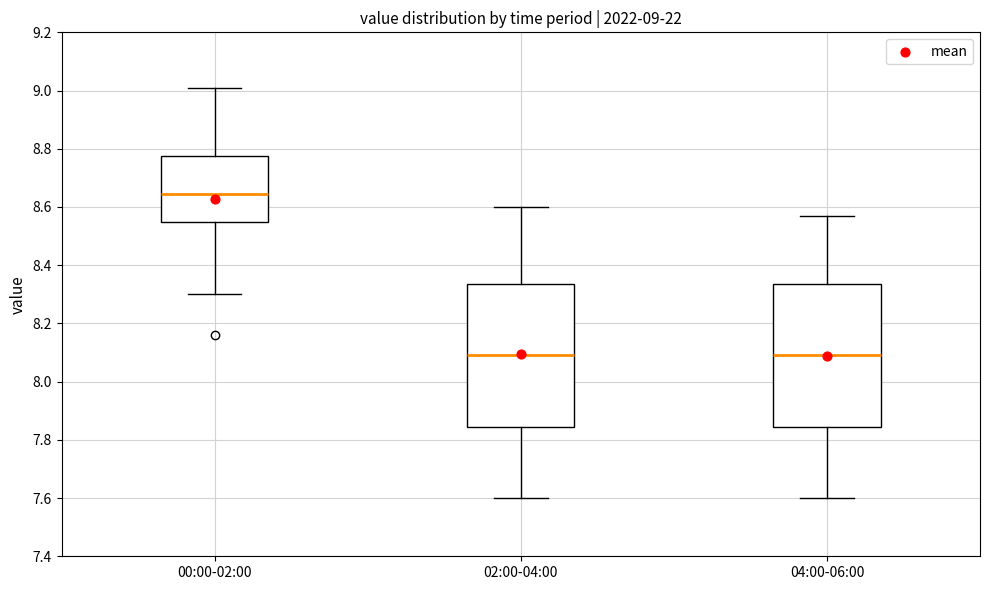

Which box has the highest median line?

00:00-02:00